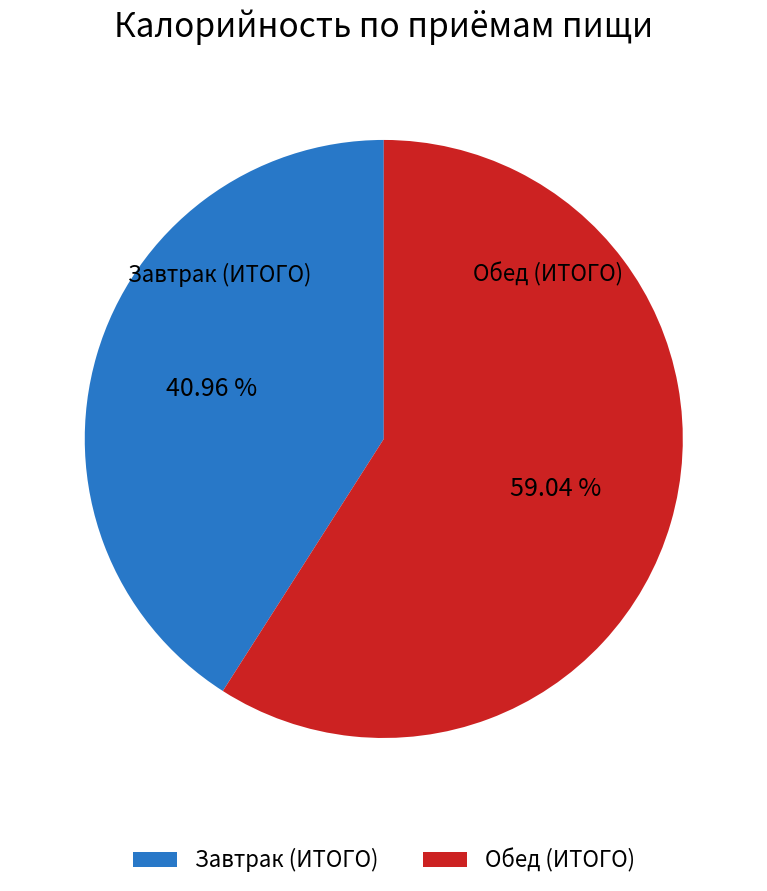

Which category has the smallest portion of the pie?

Завтрак (ИТОГО)